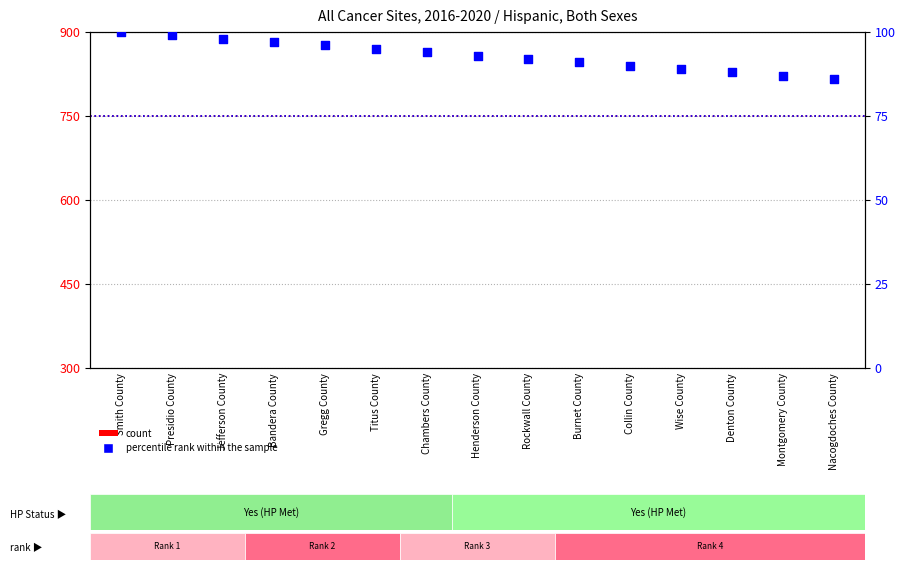

At how many categories does at least one series exceed 89?

11